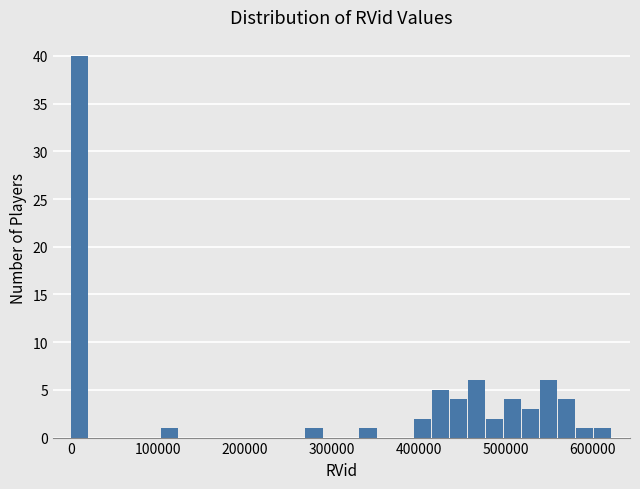

Around what value on the x-axis is the tallest bar? Give the approximate position of its centre, as read against the axis.

10000